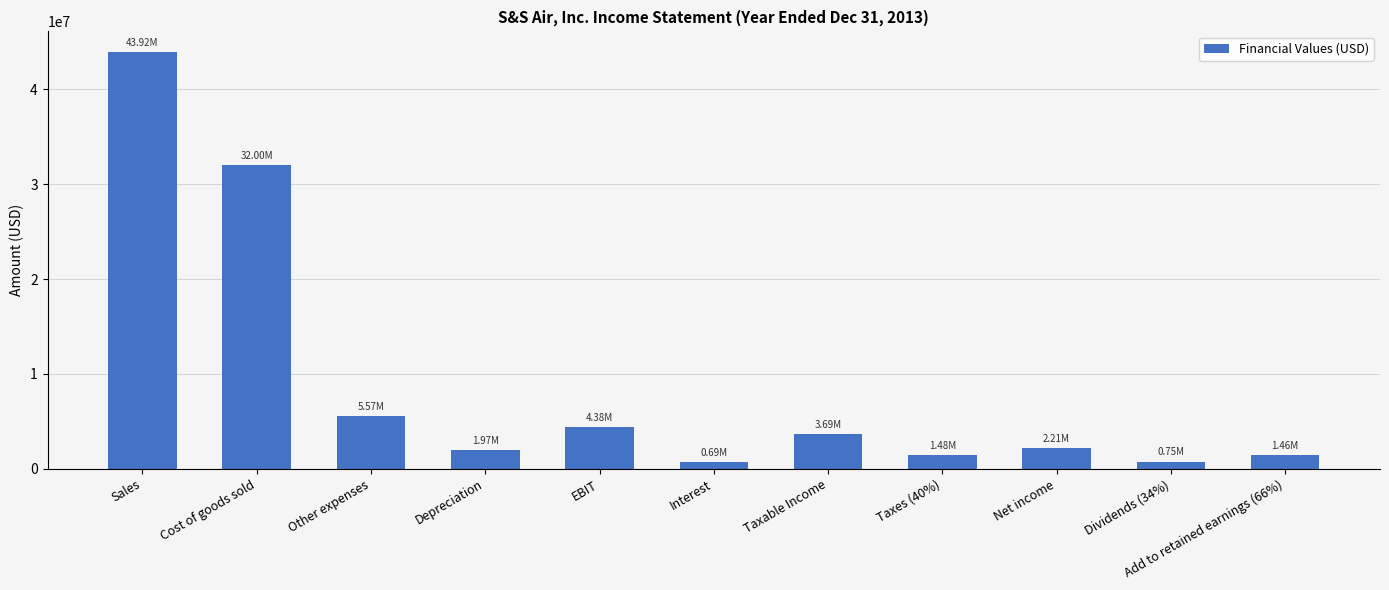

What is the label of the 9th bar from the right?

Other expenses